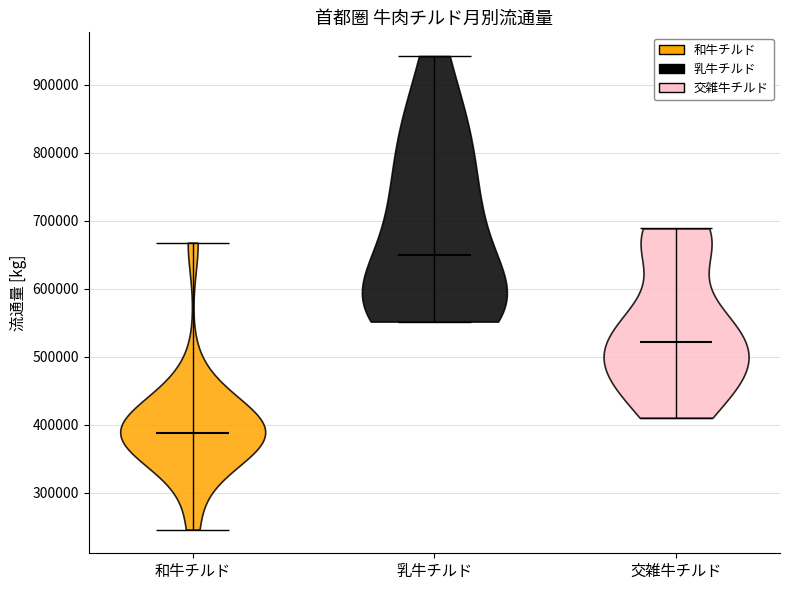

Reading left to right, read every violin against the y-axis: where its median line is, and the lowest and highest points it reaches. The values are not printed on the chart, so give them approximately, as read against the axis.

和牛チルド: median line 390000, lowest point 250000, highest point 670000
乳牛チルド: median line 650000, lowest point 550000, highest point 940000
交雑牛チルド: median line 520000, lowest point 410000, highest point 690000